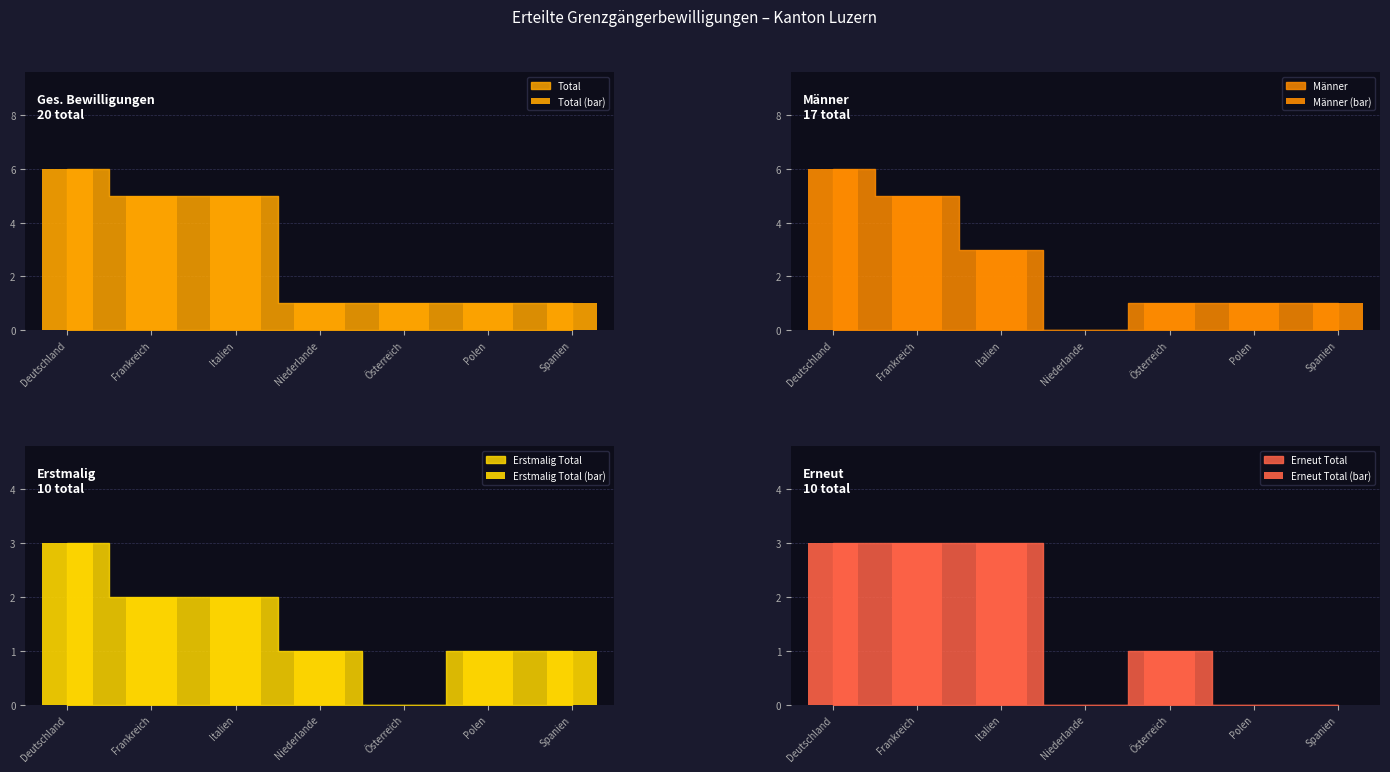

How many data points in Erstmalig Total (bar) are above 1?

3